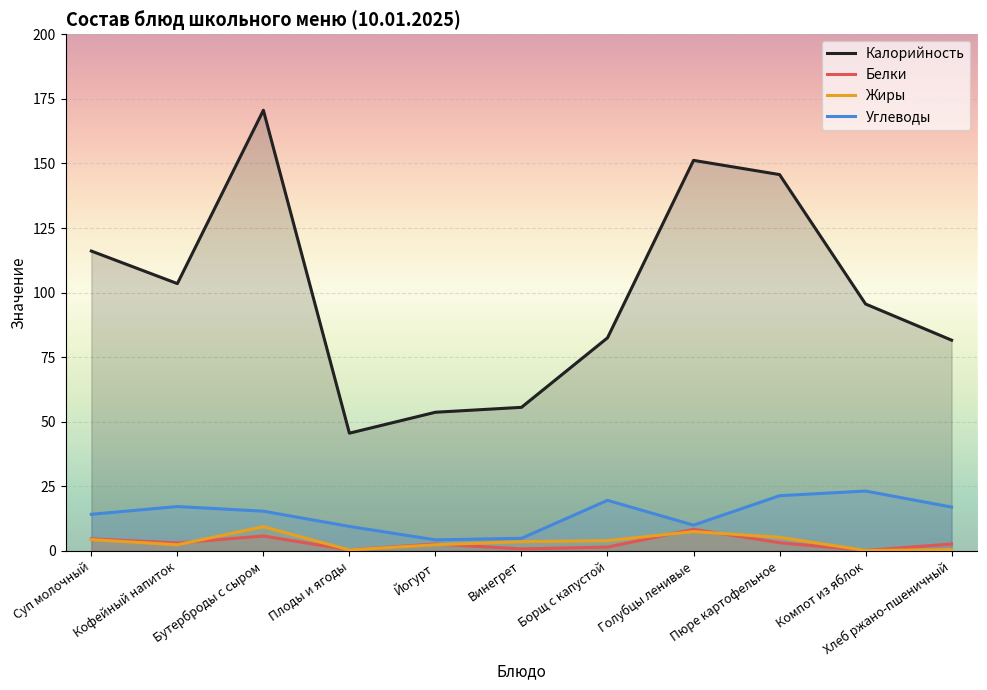

What is the difference between the Калорийность values at Суп молочный and Винегрет?

60.5